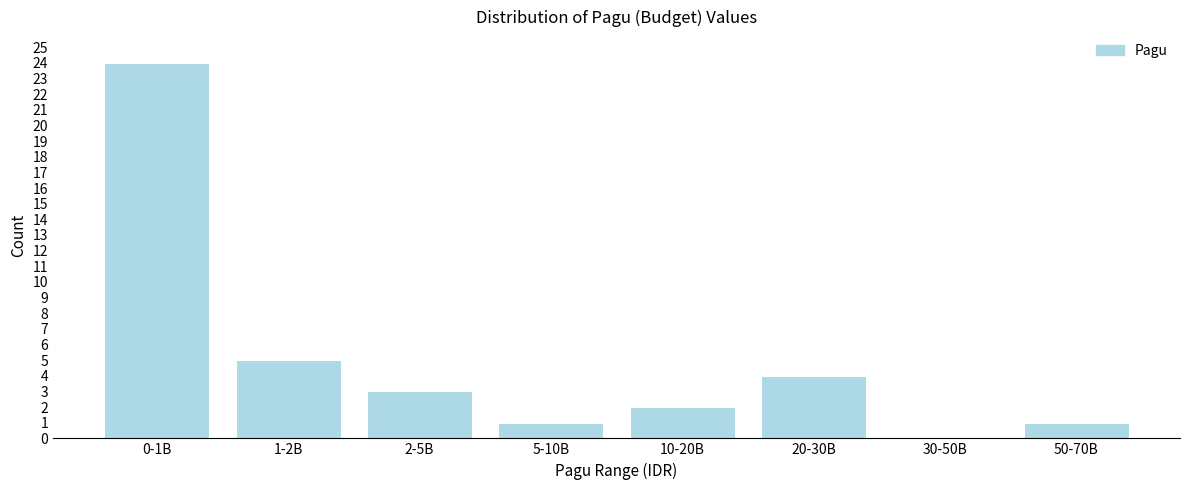

Reading left to right, list all the values displayed in this chart.

0-1B=24	1-2B=5	2-5B=3	5-10B=1	10-20B=2	20-30B=4	30-50B=0	50-70B=1